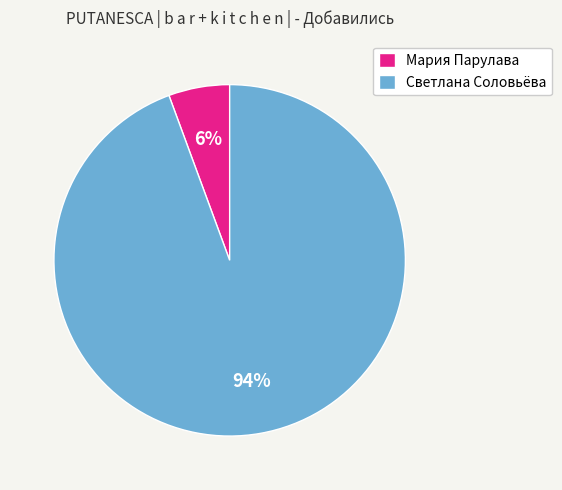

How many segments does this pie chart have?

2